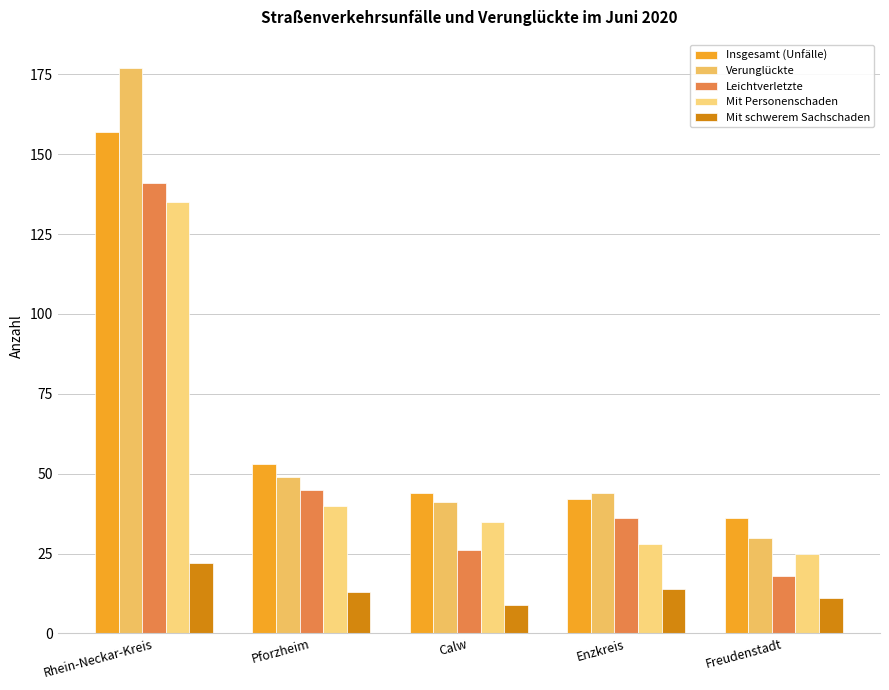

How many groups of bars are there?

5